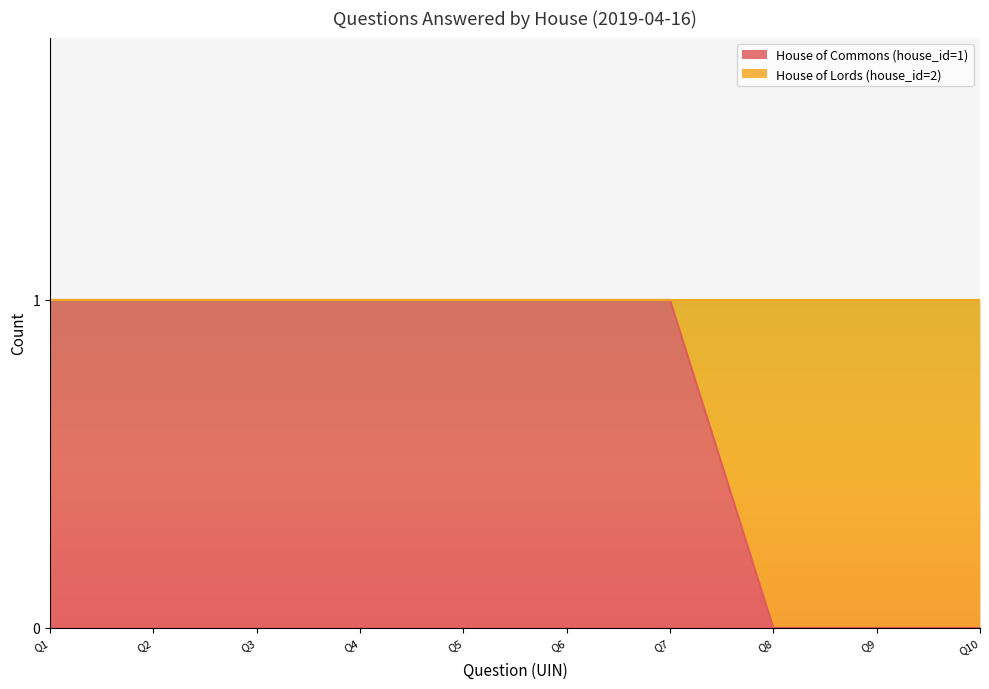

What is the sum of the values at Q5 and Q2?

2